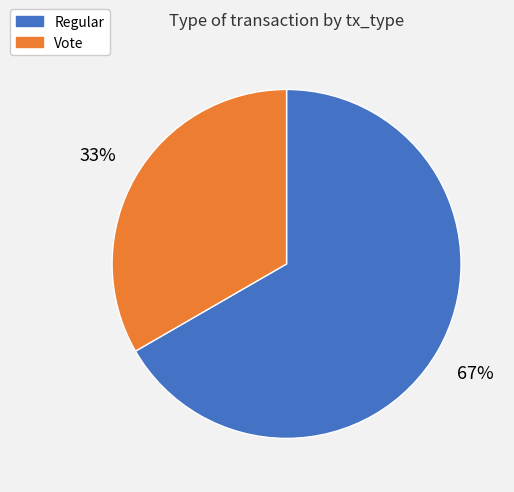

To the nearest percent, what is the combined percentage of Vote and Regular?

100%